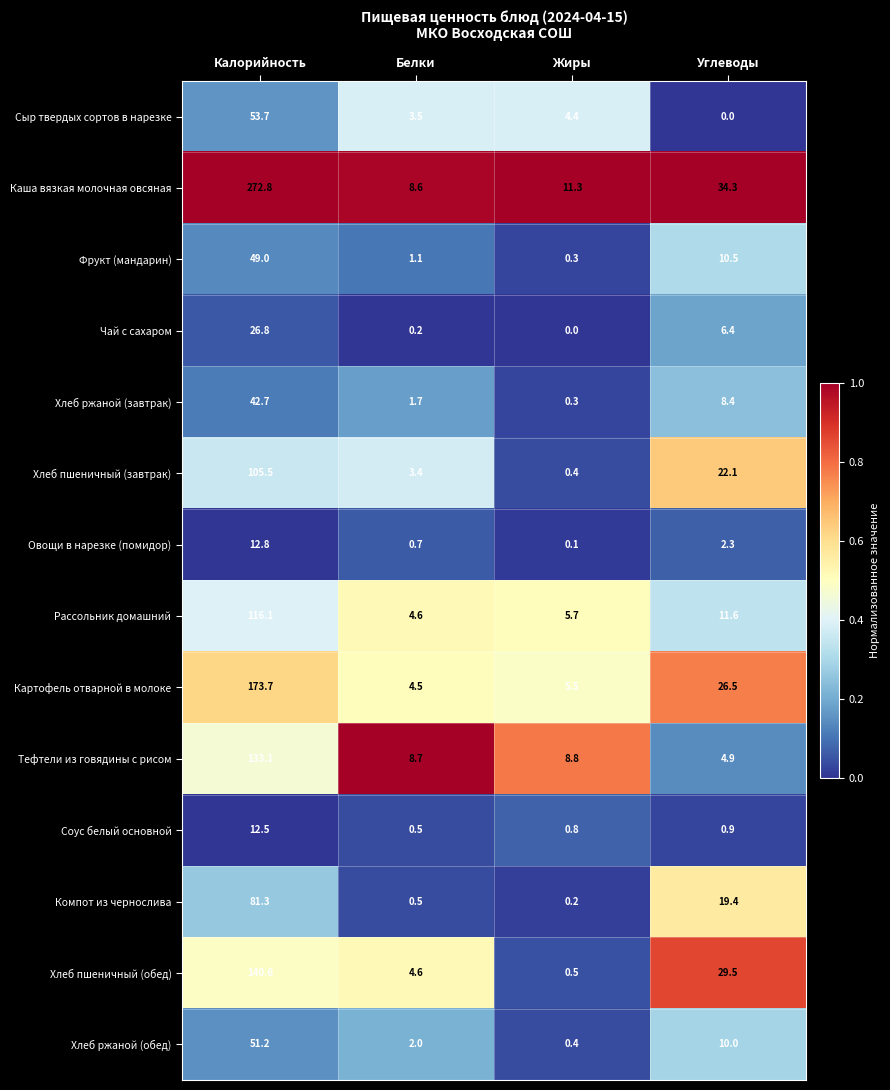

The value of Чай с сахаром at Углеводы is 6.4. True or false?

True